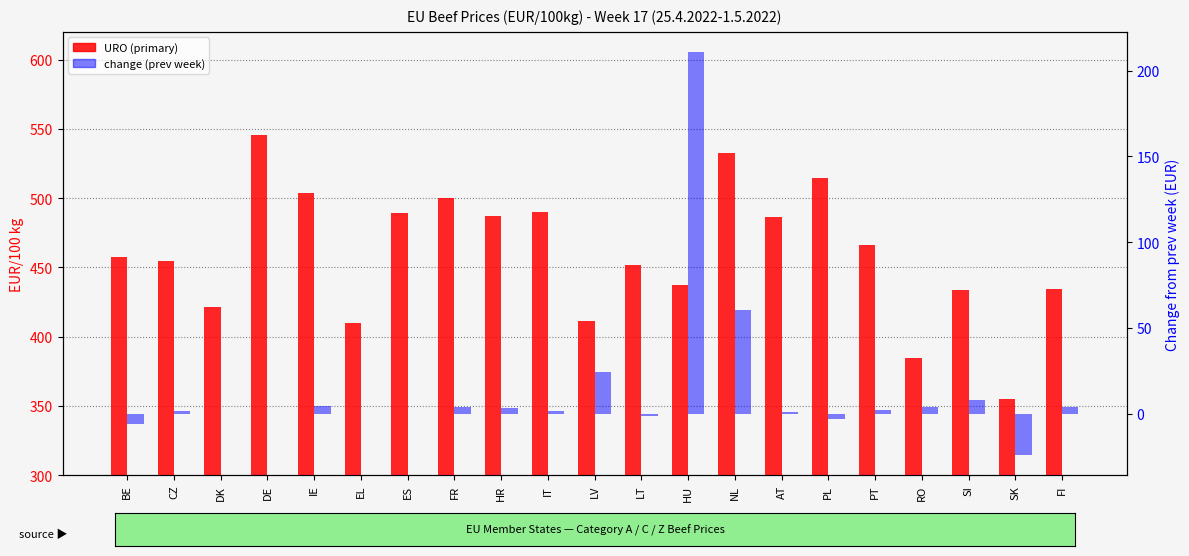

The value of URO (primary) at HR is 487.4. True or false?

True